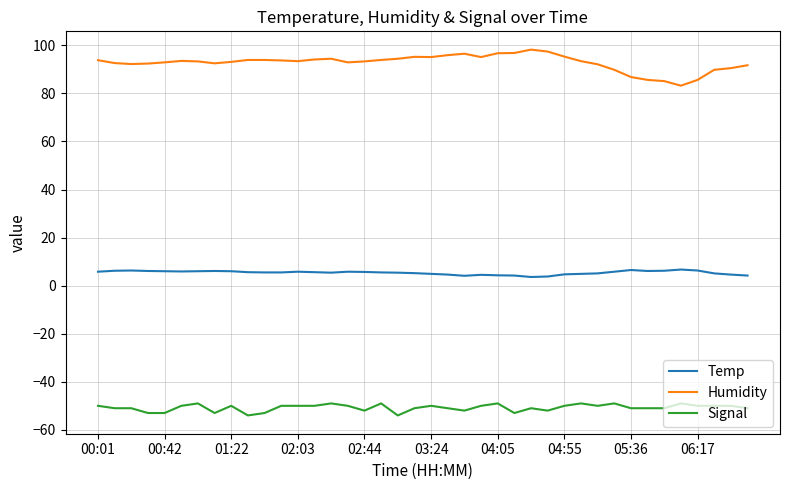

True or false: Signal and Humidity cross at least once.

False